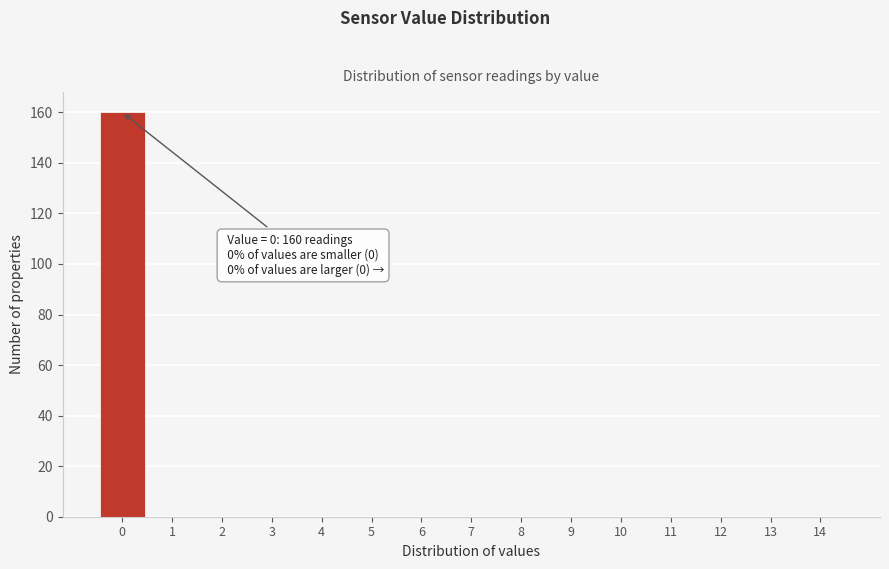

Over which range of the x-axis is the bar tallest?

-0.5 to 0.5